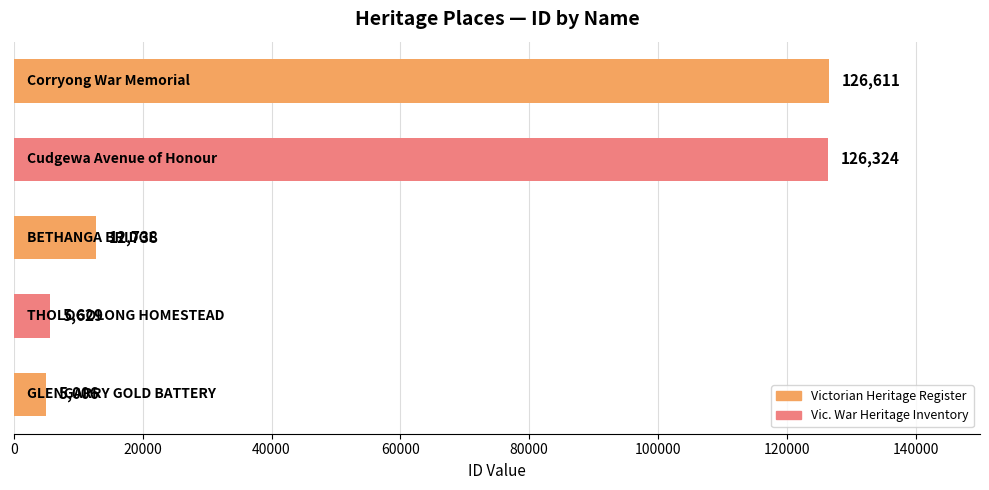

How many categories are shown in the chart?

5